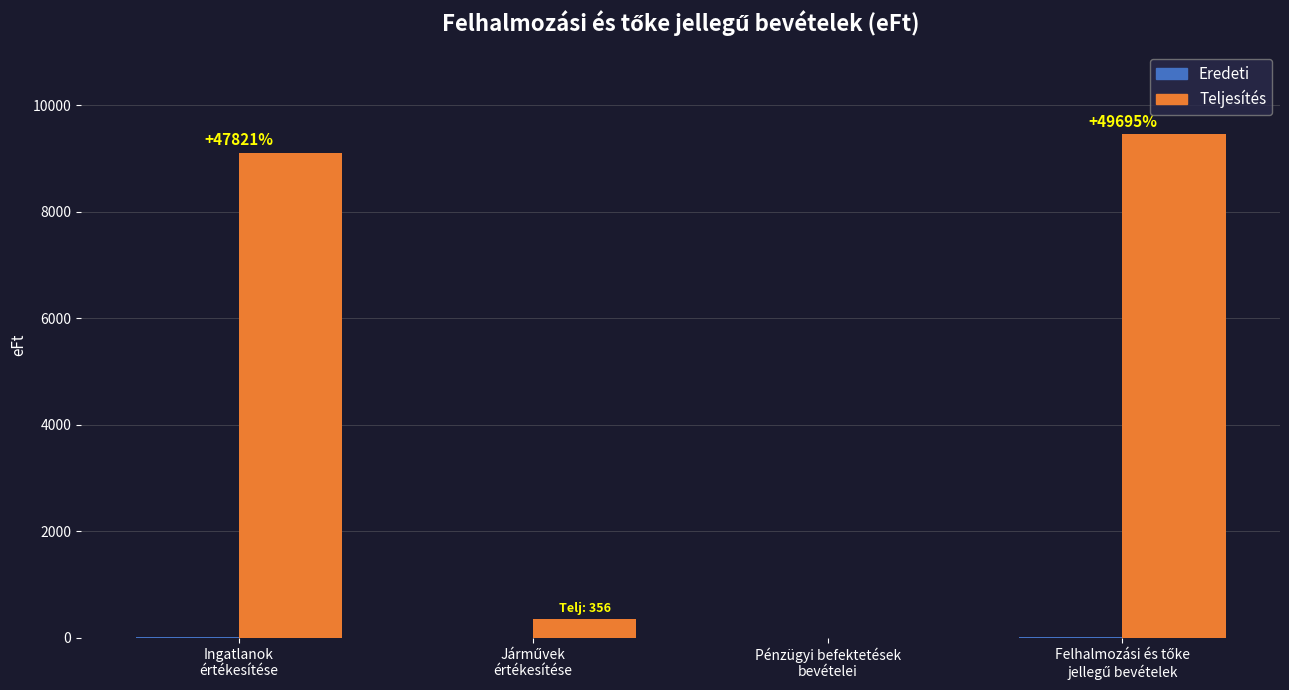

Which series has the largest range (max minus min)?

Teljesítés